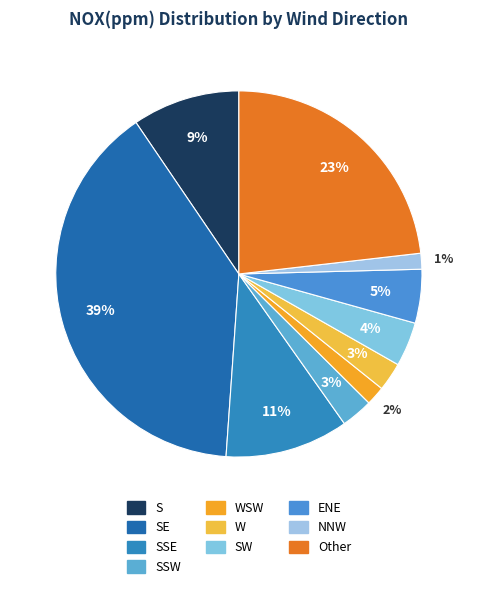

Rank the categories by value from highest to lowest.

SE, Other, SSE, S, ENE, SW, SSW, W, WSW, NNW